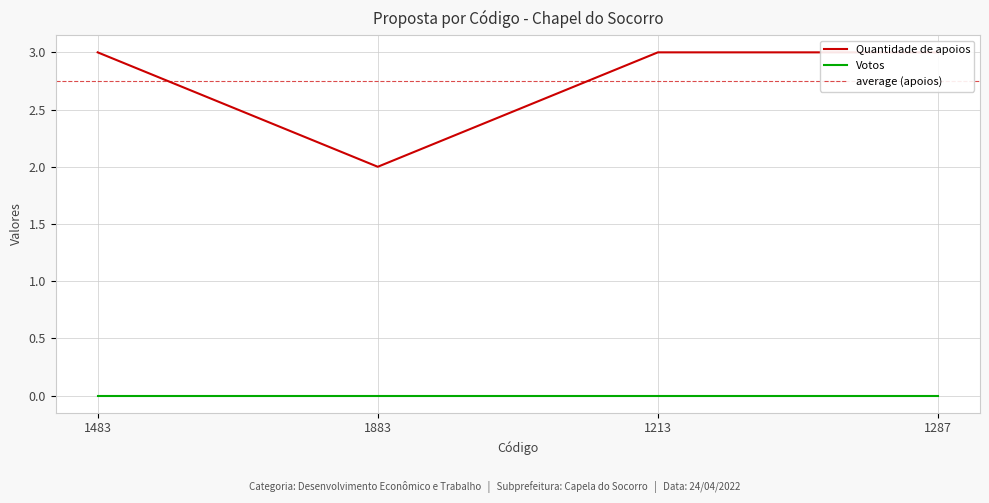

Reading right to left, list all the values displayed in this chart.

1287=3	1213=3	1883=2	1483=3